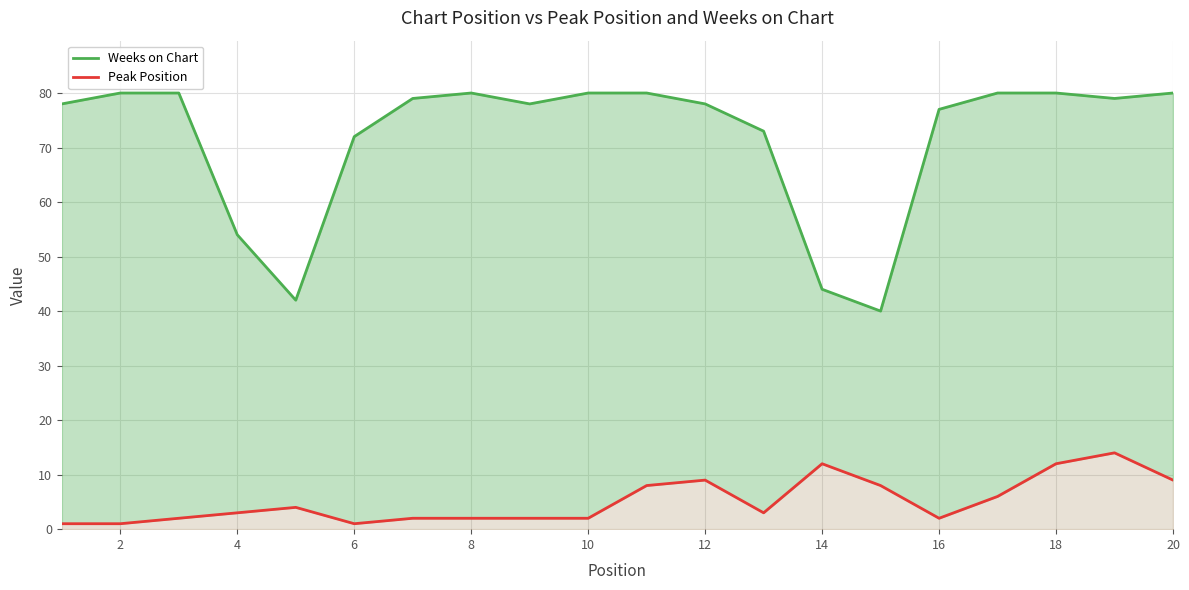

What is the minimum value for Weeks on Chart?

40